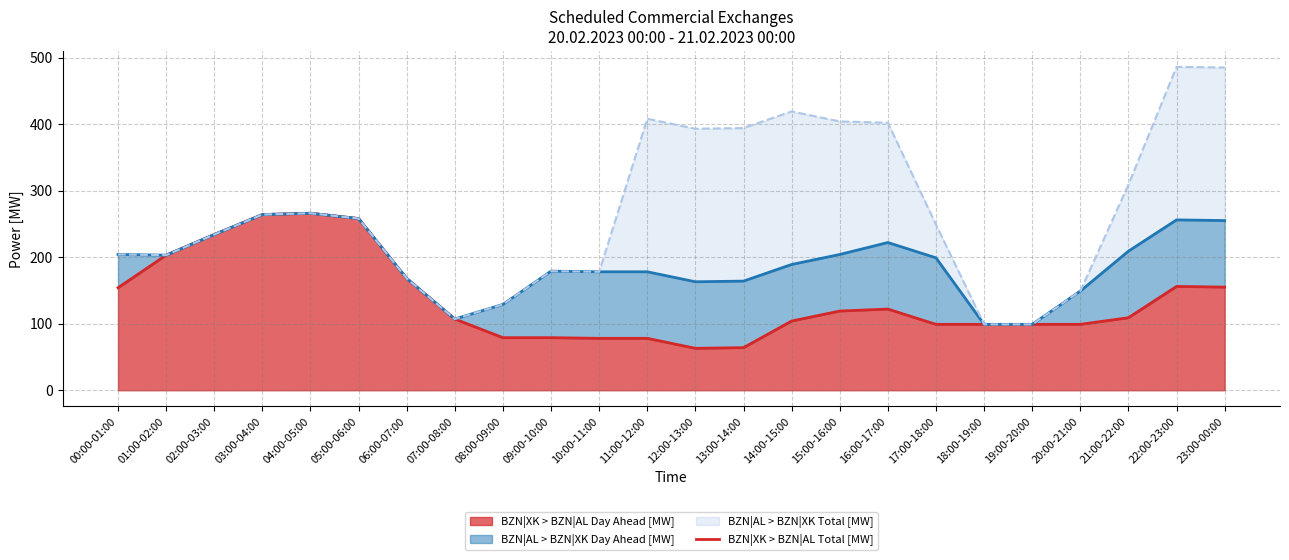

What is the spread (max minus min) of values at 00:00-01:00?

50